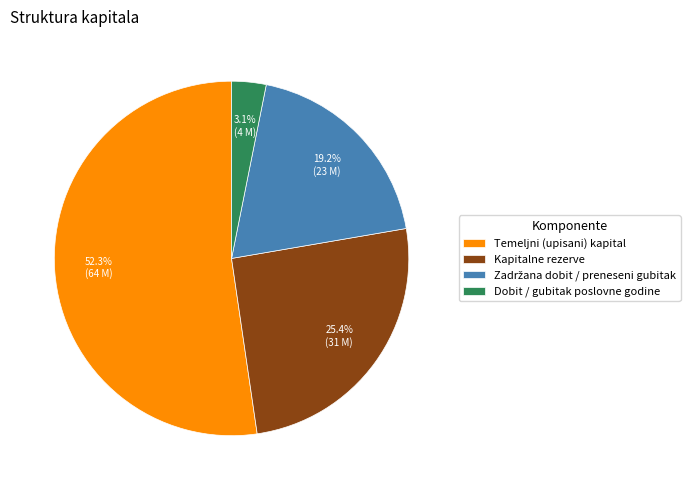

Does Dobit / gubitak poslovne godine represent more than half of the total?

No